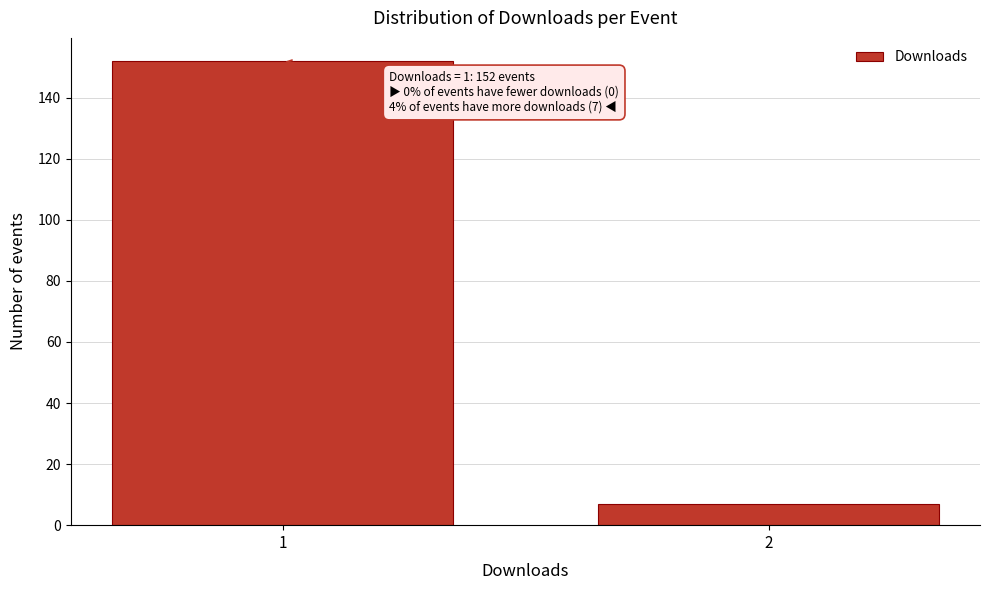

Reading right to left, list all the values displayed in this chart.

2=7	1=152